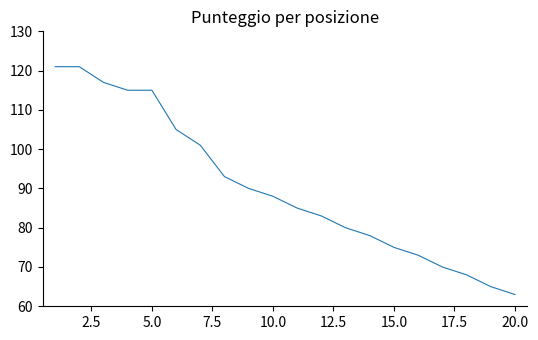

What is the difference between the maximum and minimum values?

58